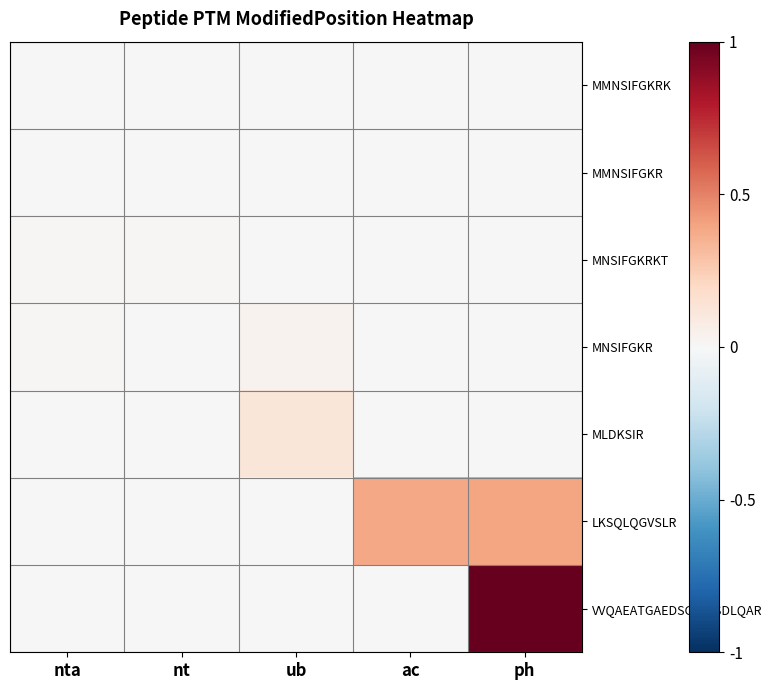

Which has a higher value, nta or ub?

nta